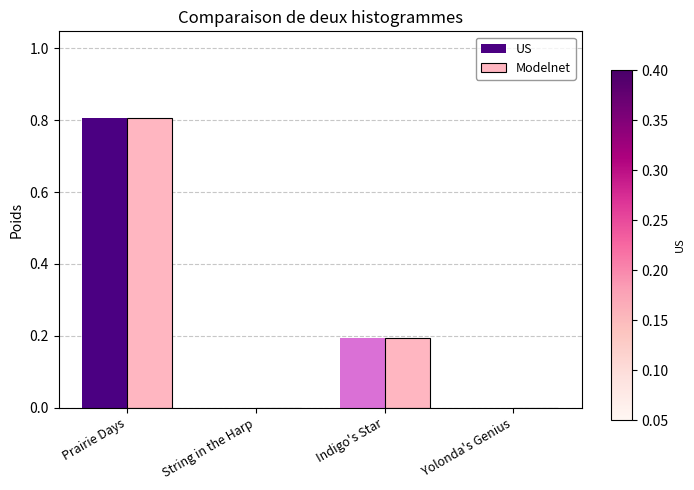

True or false: US has a value of 0.0 at String in the Harp.

True